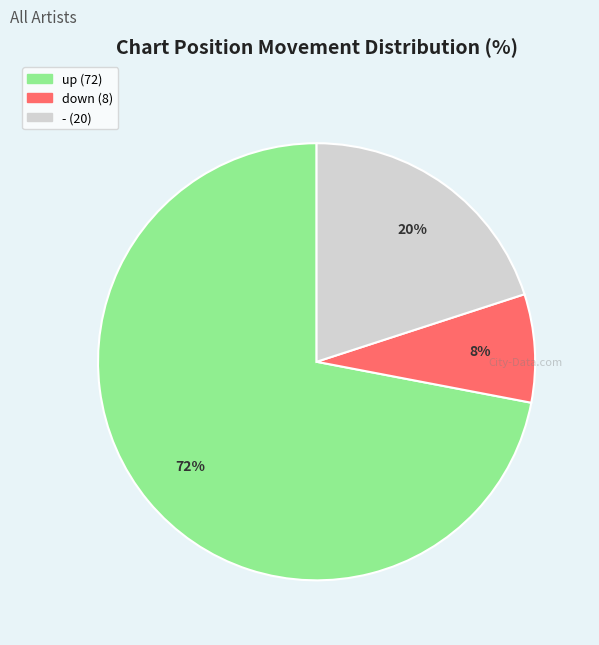

How many slices are in this pie chart?

3